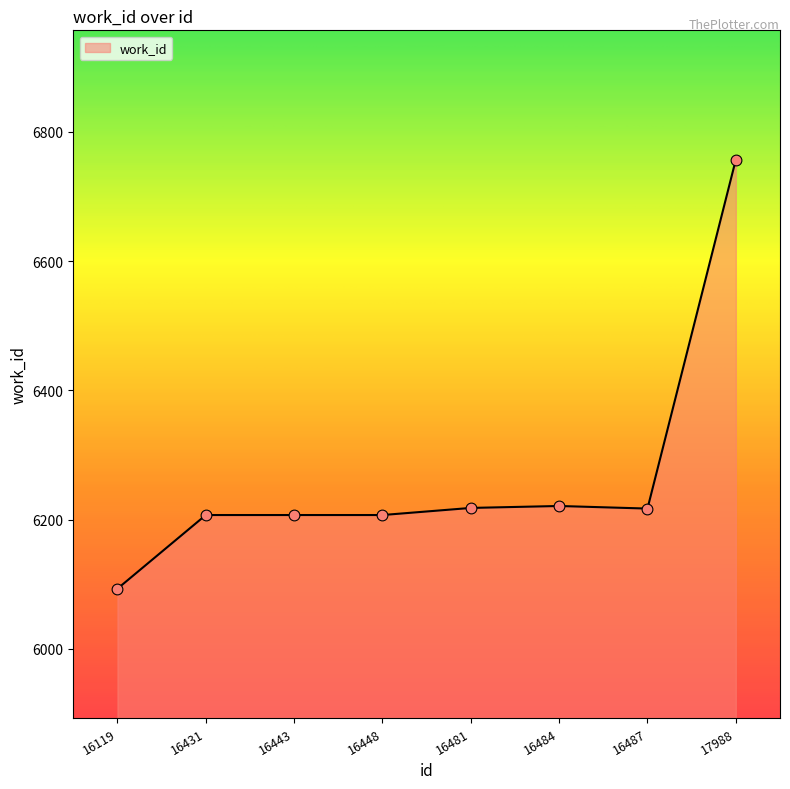

What is the ratio of the value at 16119 to the value at 16484?

1.0